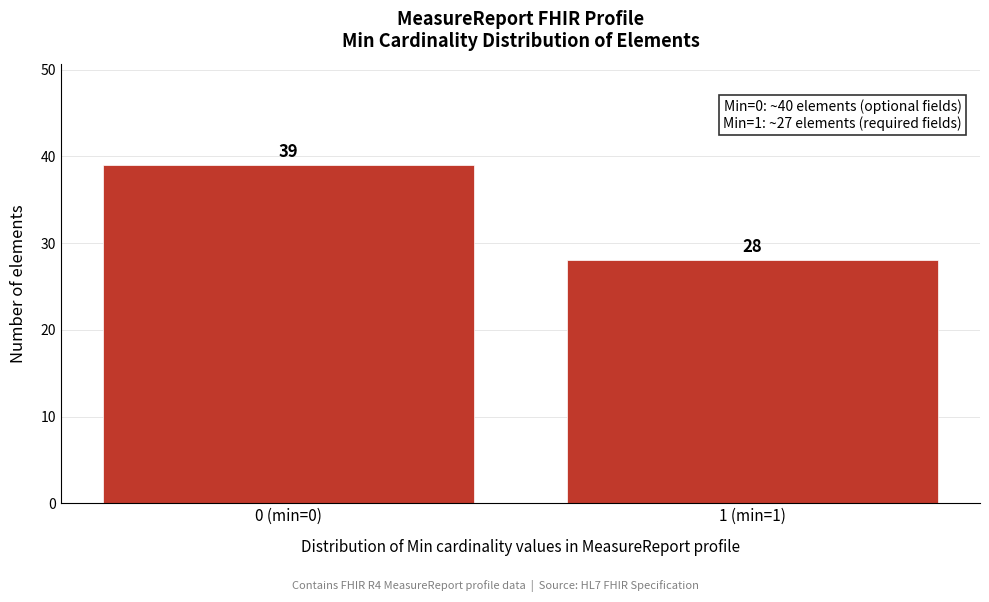

Reading left to right, transcribe all the data shown in this chart.

39	28